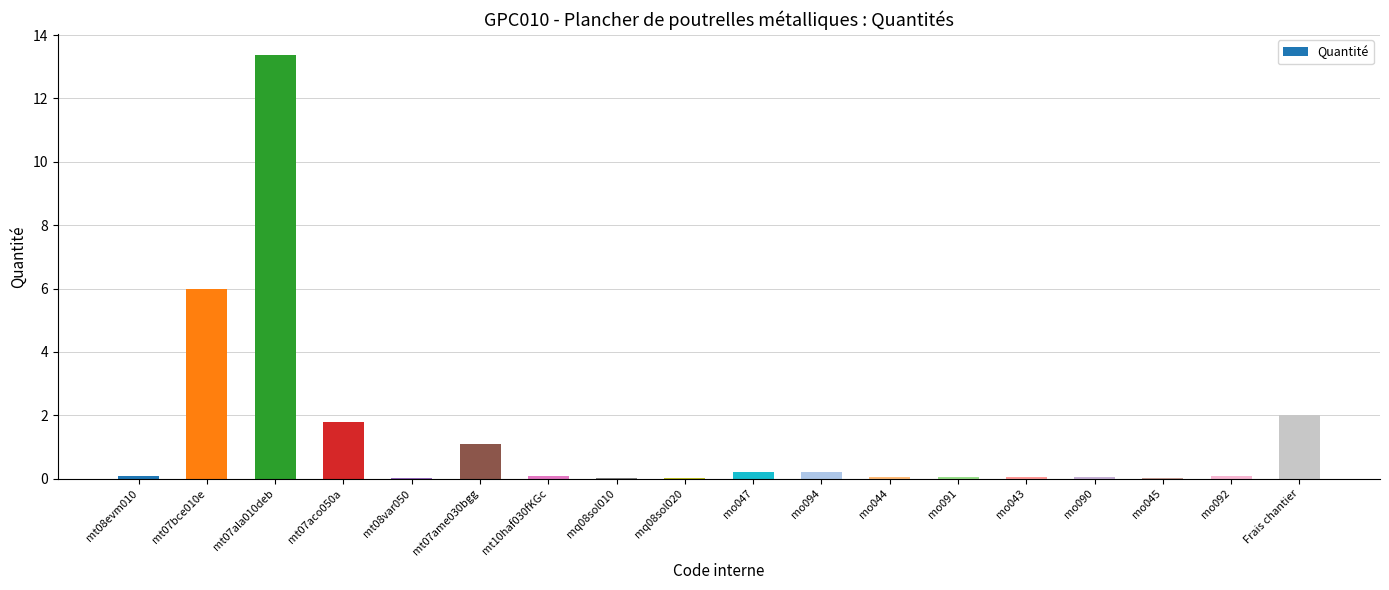

What is the maximum value shown in the chart?

13.4